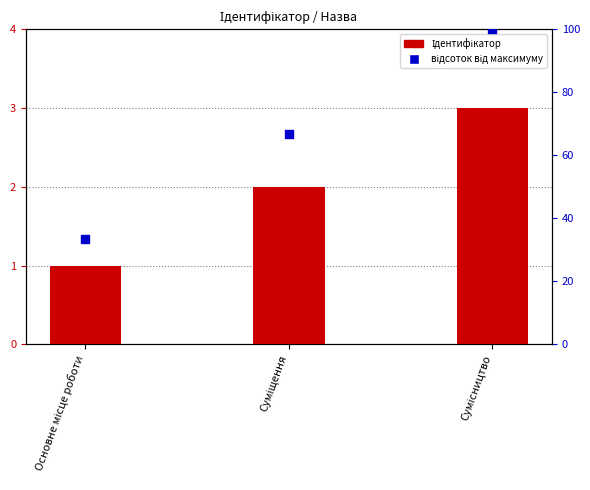

Which series reaches the maximum Y coordinate?

відсоток від максимуму